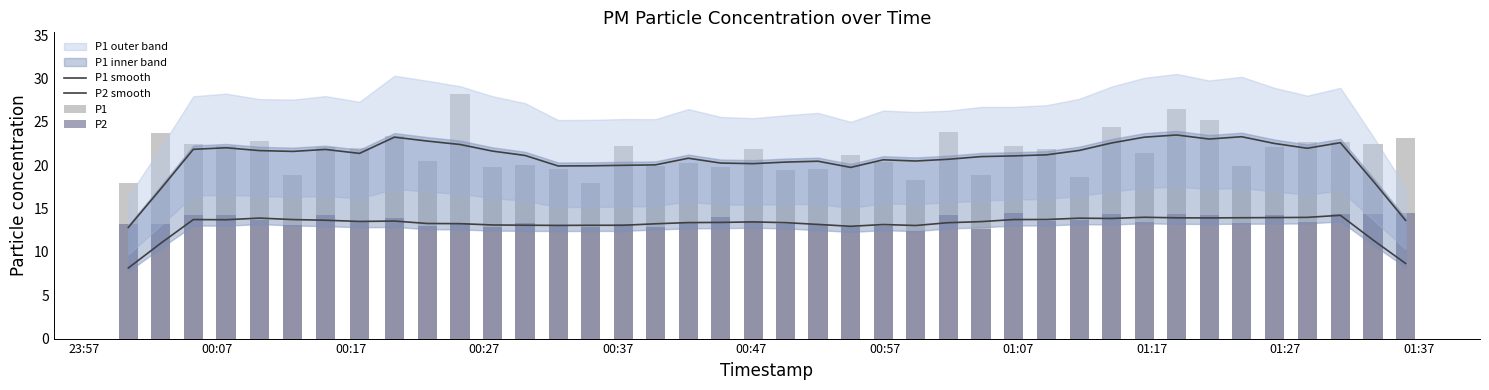

Which has a higher value, 00:47 or 01:17?

01:17